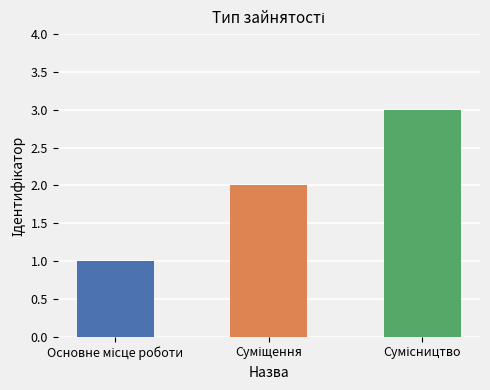

What is the maximum value shown in the chart?

3